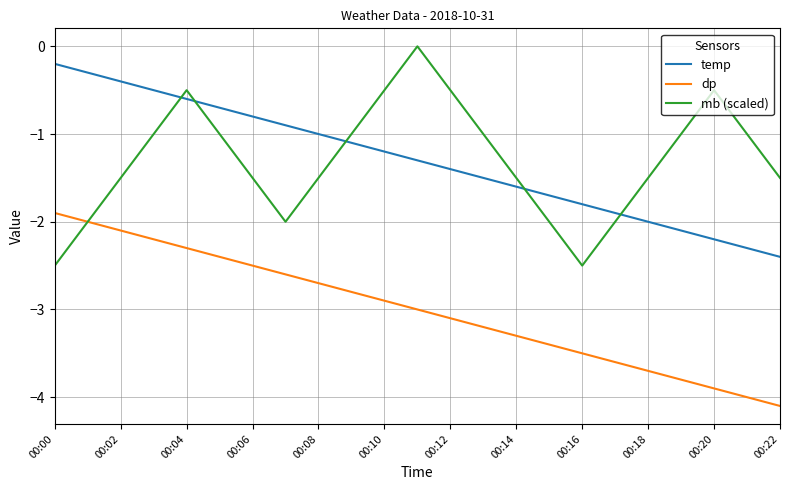

Which series ends up on top after the final intersection of mb (scaled) and temp?

mb (scaled)